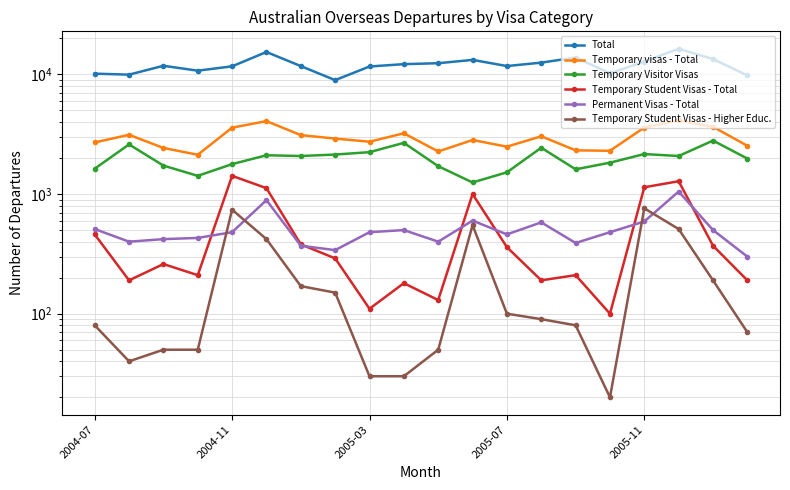

Which series has the largest total across all categories?

Total